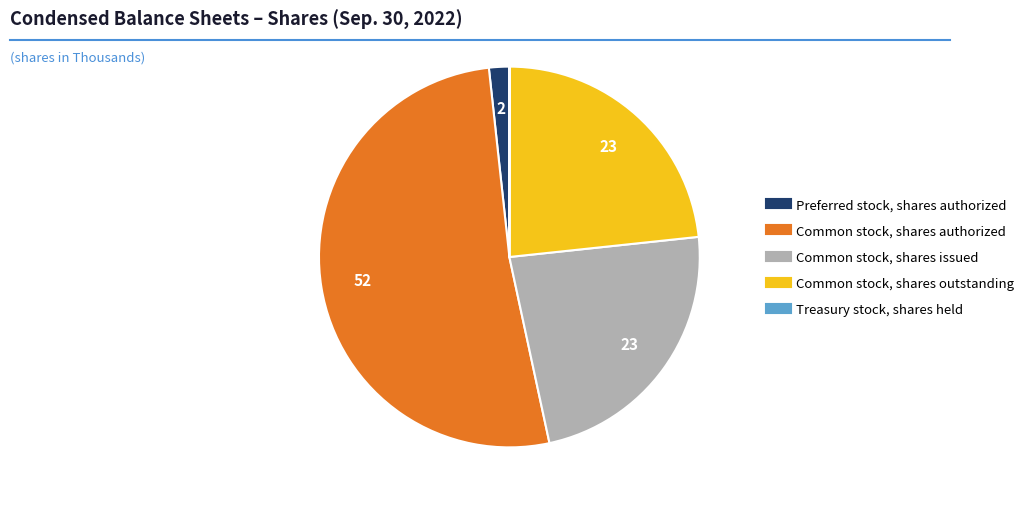

True or false: Common stock, shares authorized accounts for 52% of the total.

True